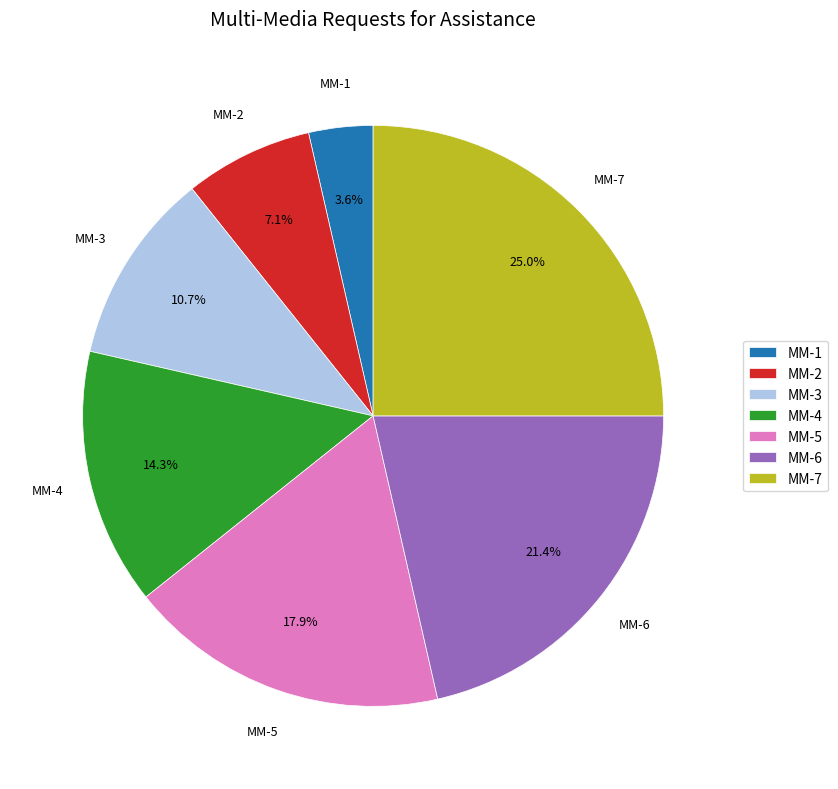

Is it true that MM-3 is 4% of the pie?

False